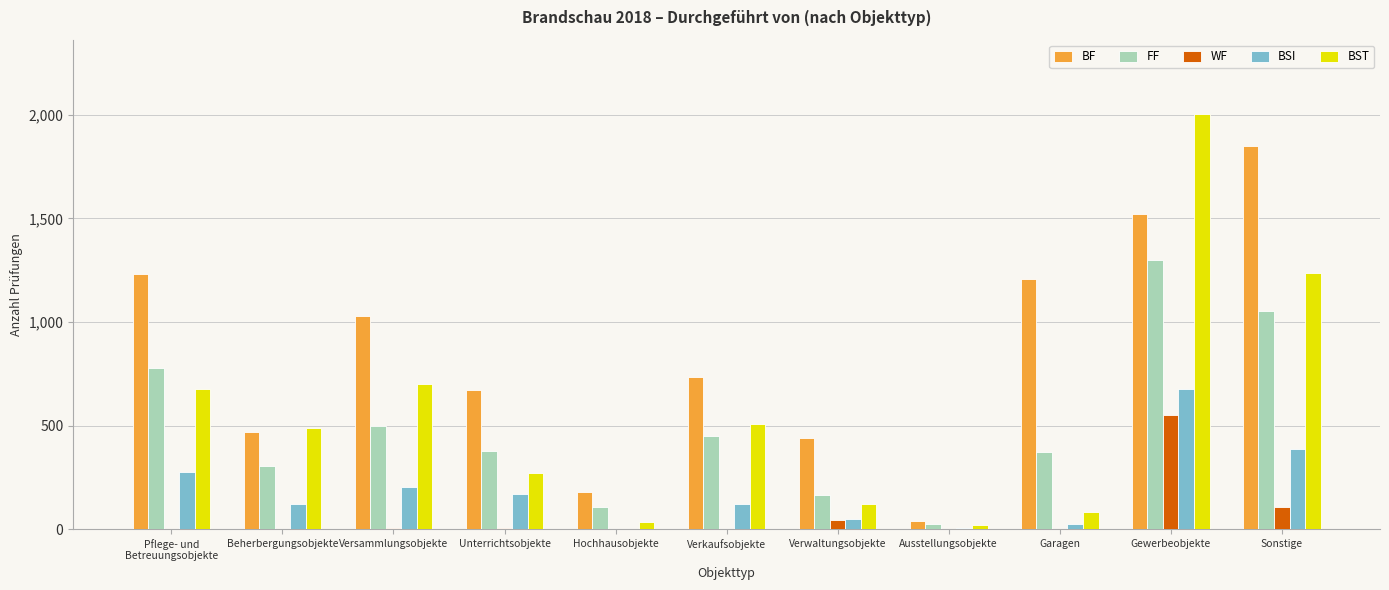

How many distinct data groups are displayed?

5